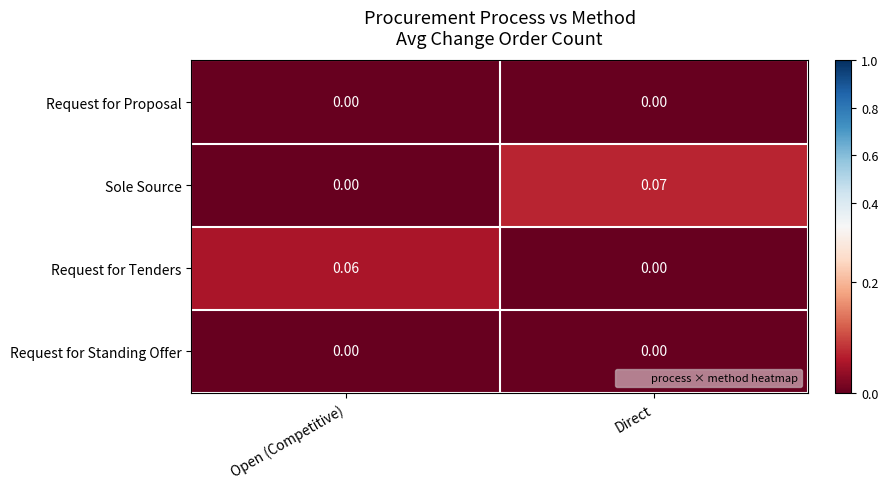

Where is Request for Tenders nearest to the value 0?

Direct